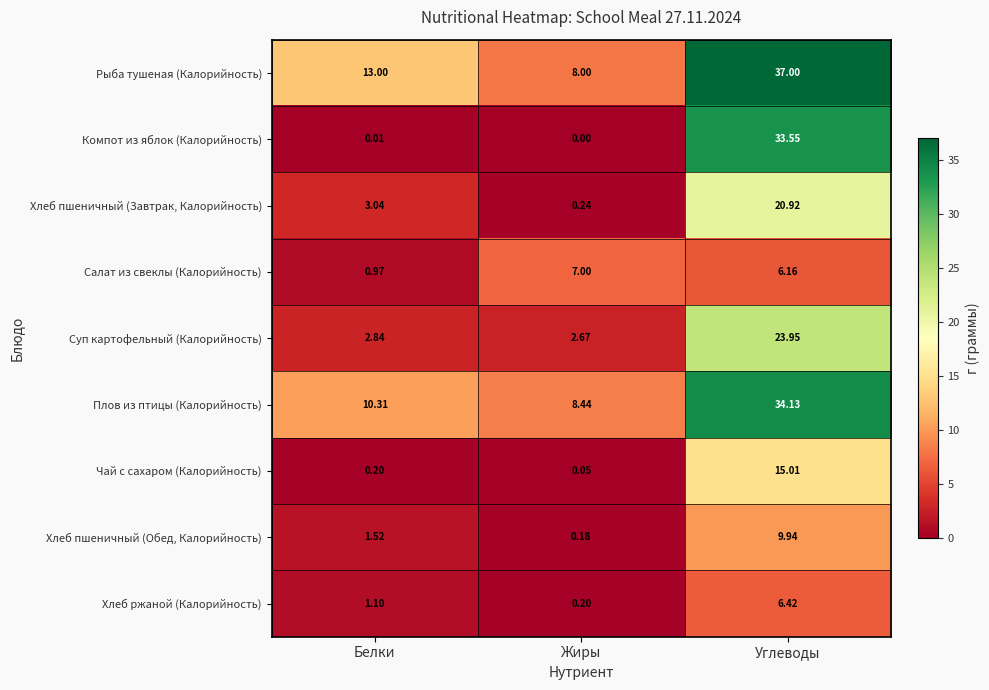

Count the number of categories in the chart.

3